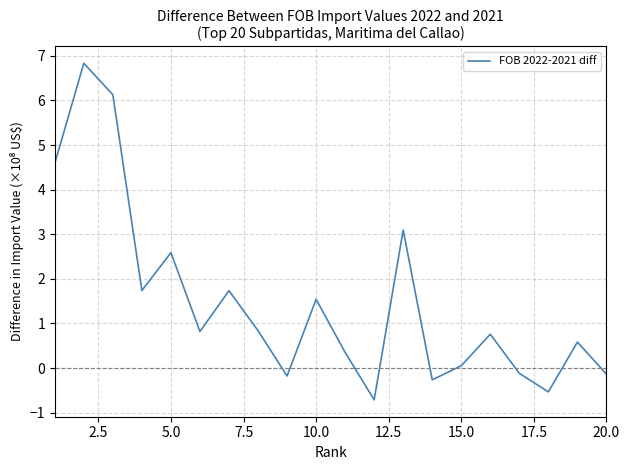

Reading left to right, what are all the values shown in this chart?

4.6	6.8	6.1	1.7	2.6	0.8	1.7	0.8	-0.2	1.5	0.4	-0.7	3.1	-0.3	0.1	0.8	-0.1	-0.5	0.6	-0.1